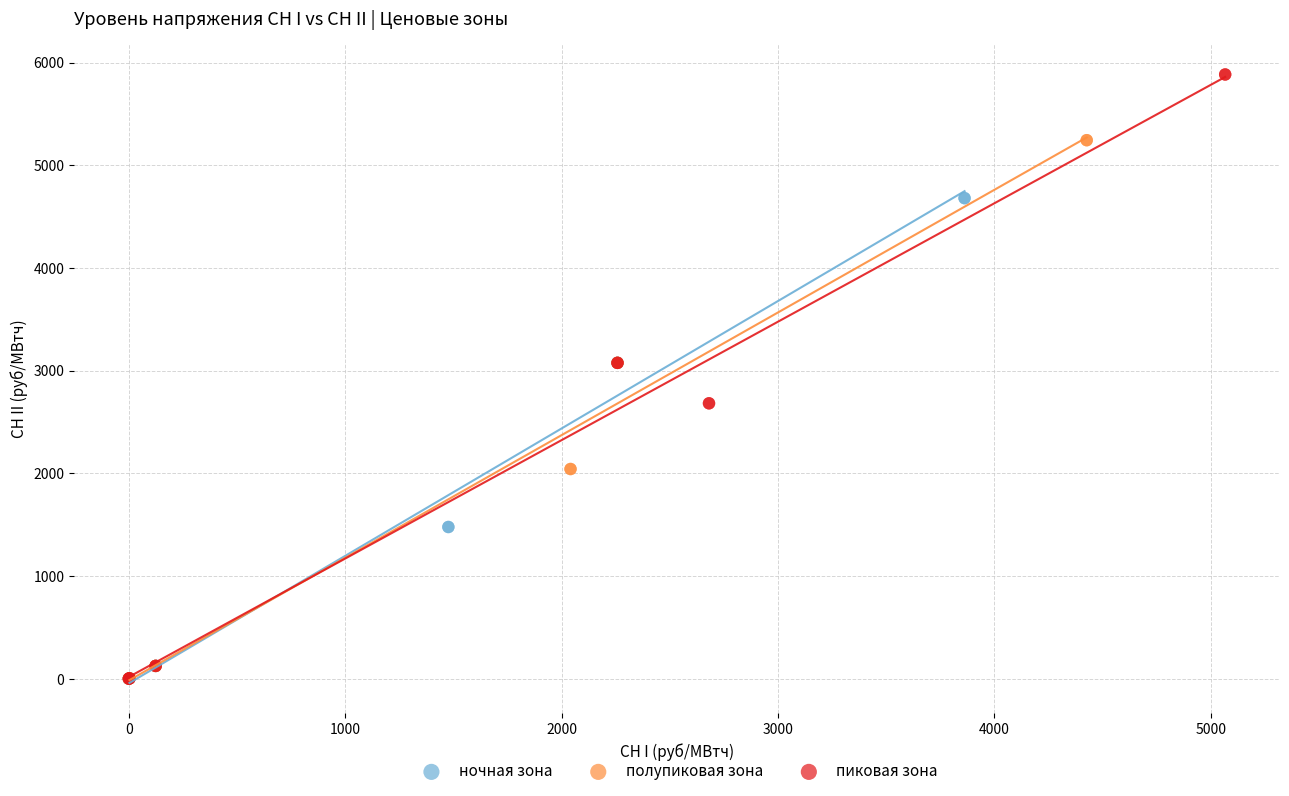

Which series has the widest spread of Y values?

пиковая зона